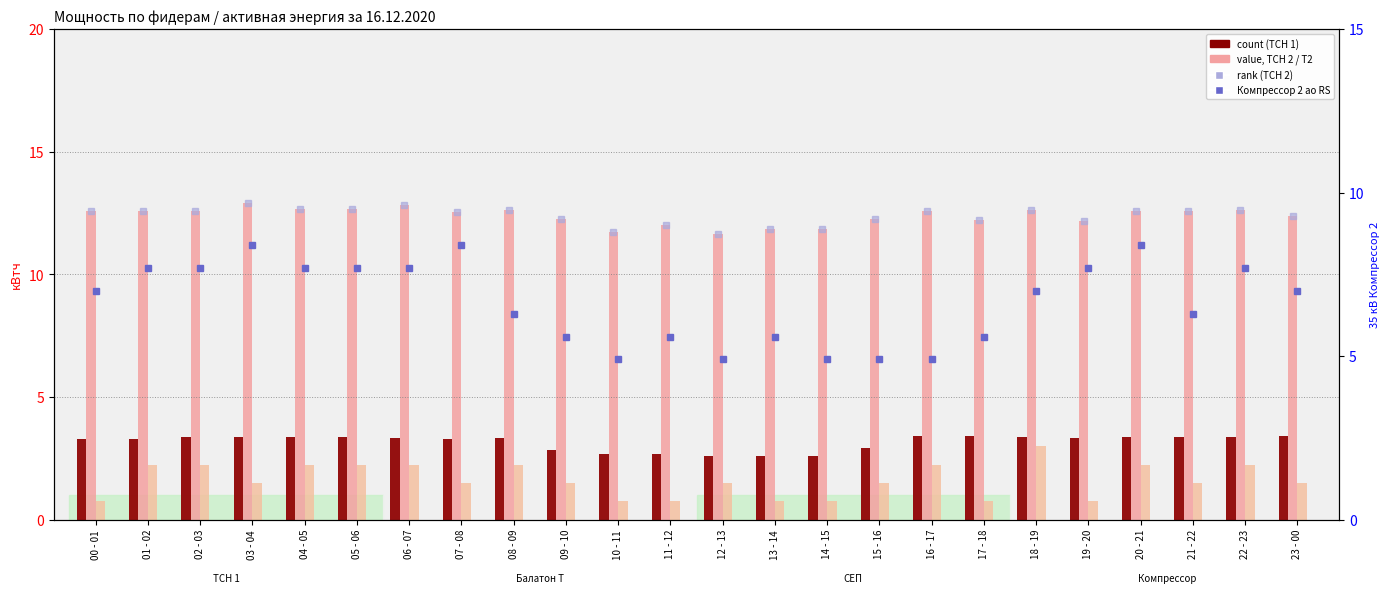

What is the smallest value displayed?

0.8